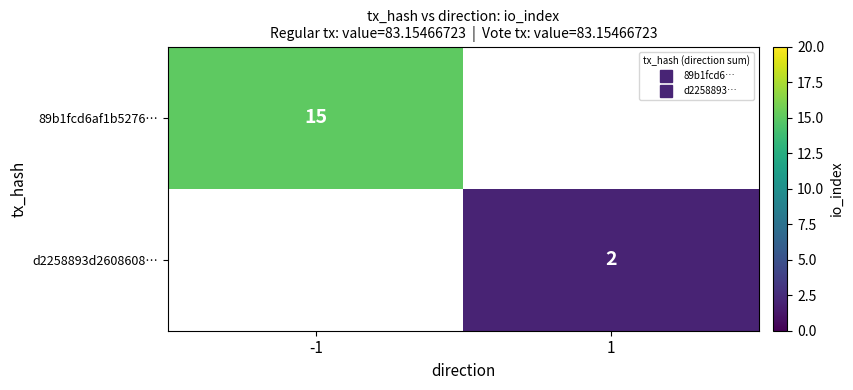

List the series in order of their overall mean, highest first.

89b1fcd6af1b5276…, d2258893d2608608…